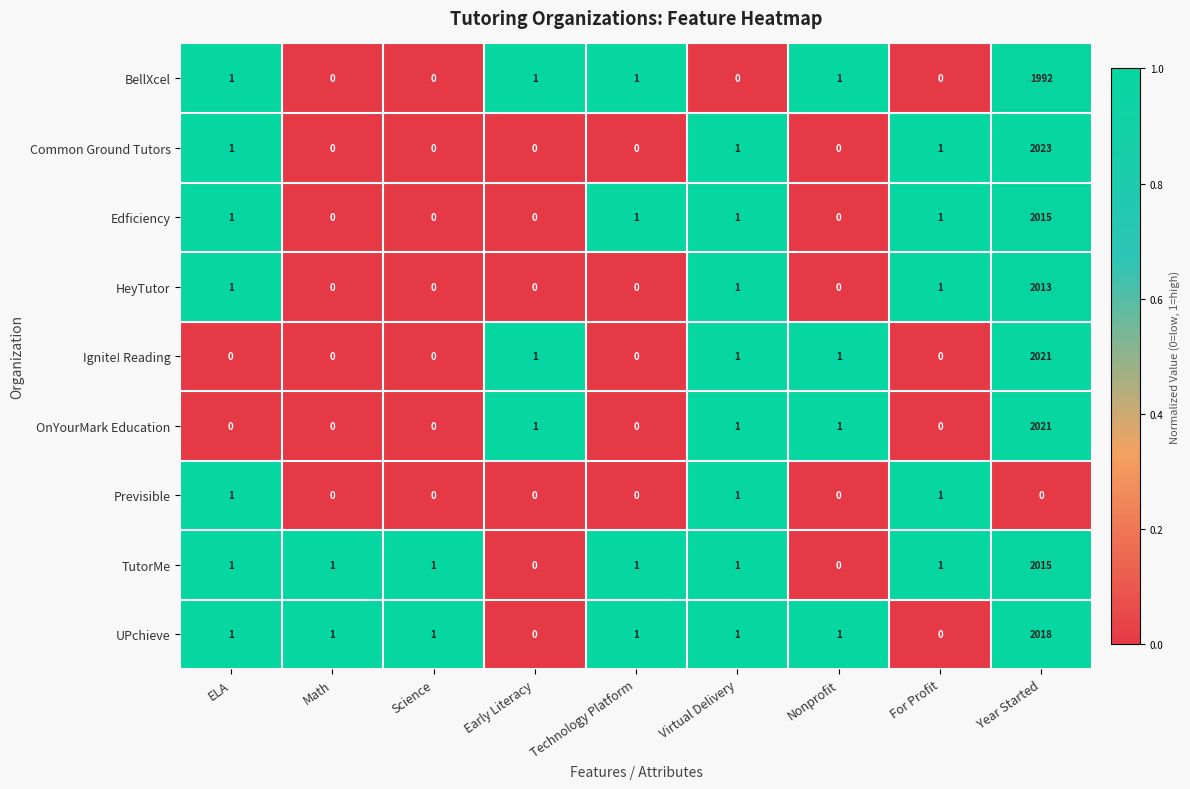

What is the difference between the highest and lowest values at Year Started?

2023